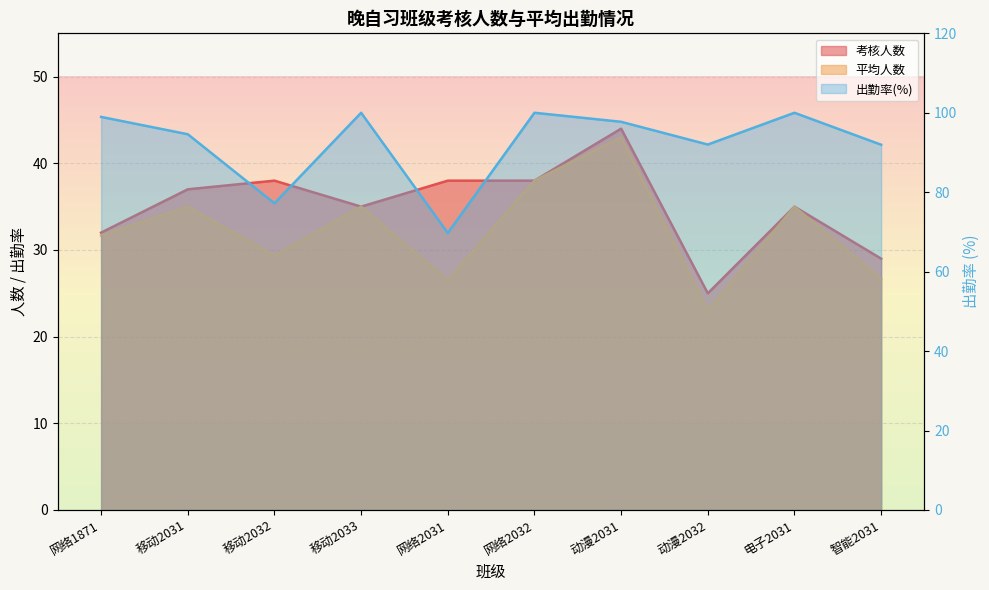

How many interior local peaks does the 考核人数 series have?

3